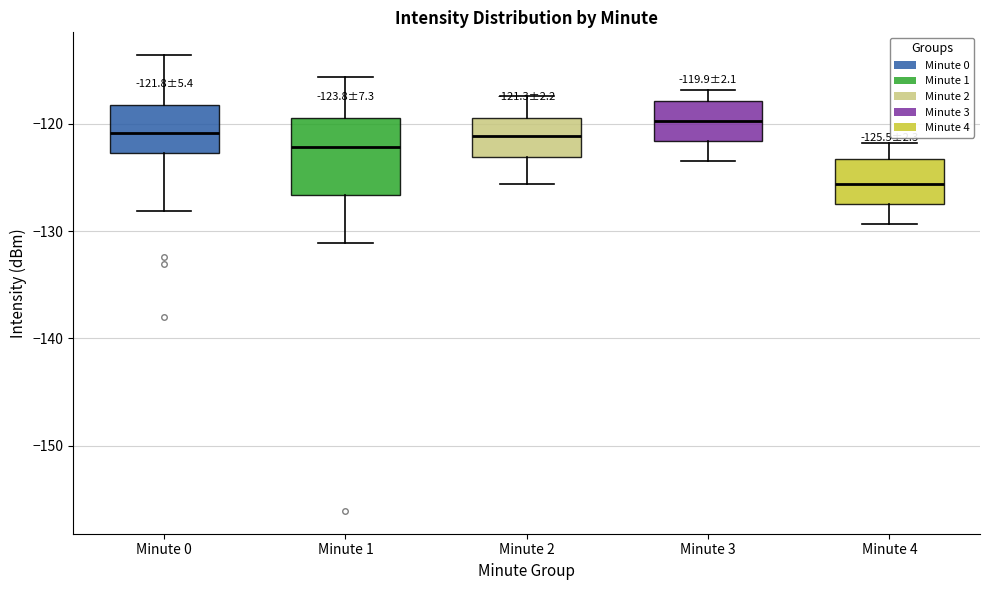

Which box has the highest median line?

Minute 3